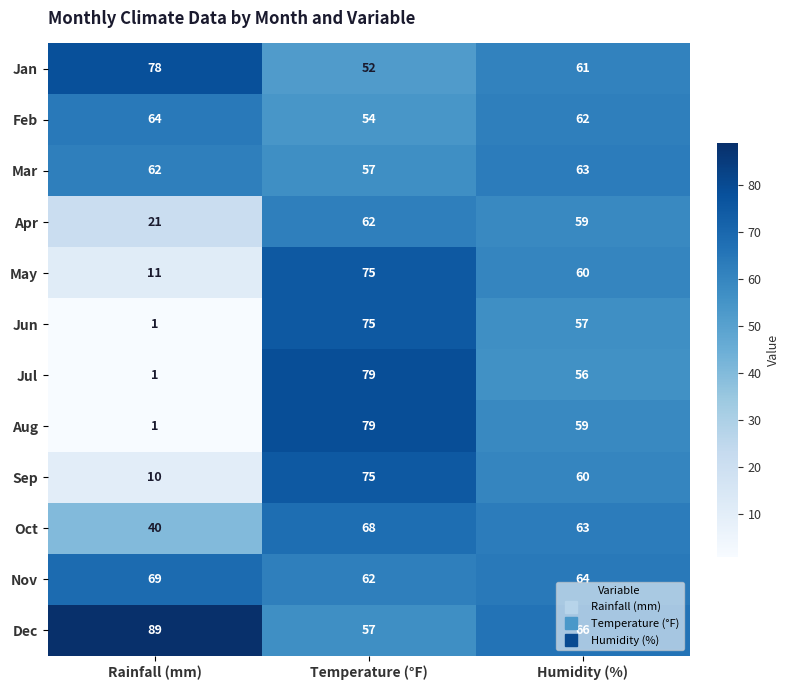

True or false: Apr has a value of 62 at Temperature (°F).

True